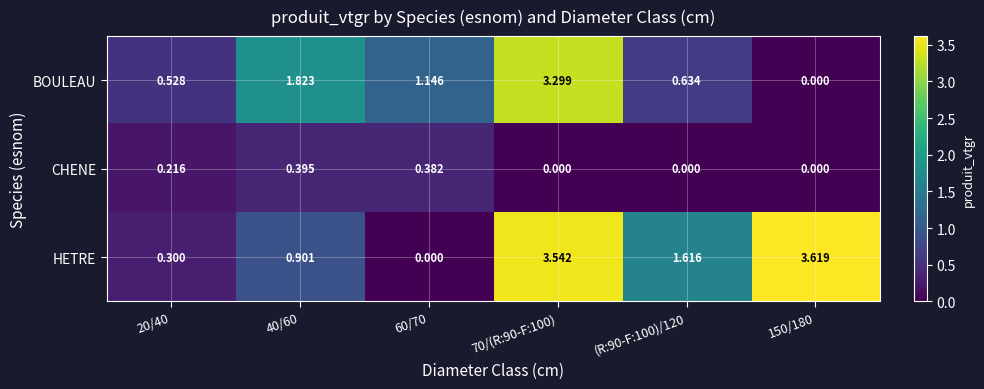

Rank the series by their maximum value, from highest to lowest.

HETRE, BOULEAU, CHENE